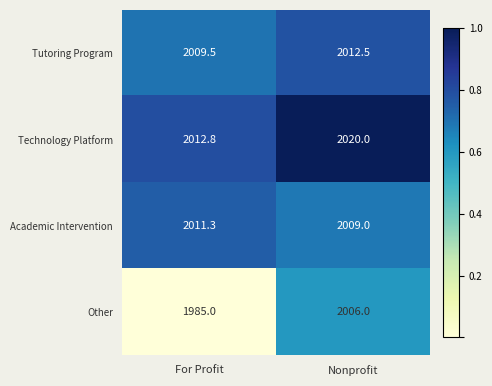

Which series has the largest total across all categories?

Technology Platform